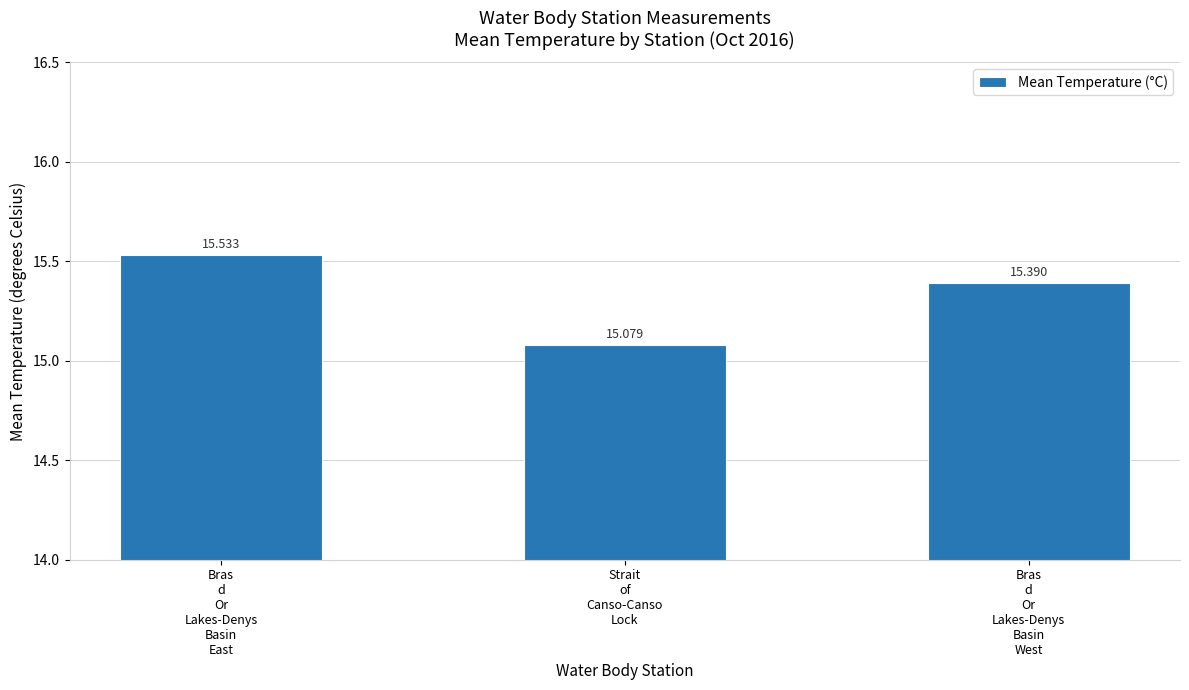

What is the average value?

15.3